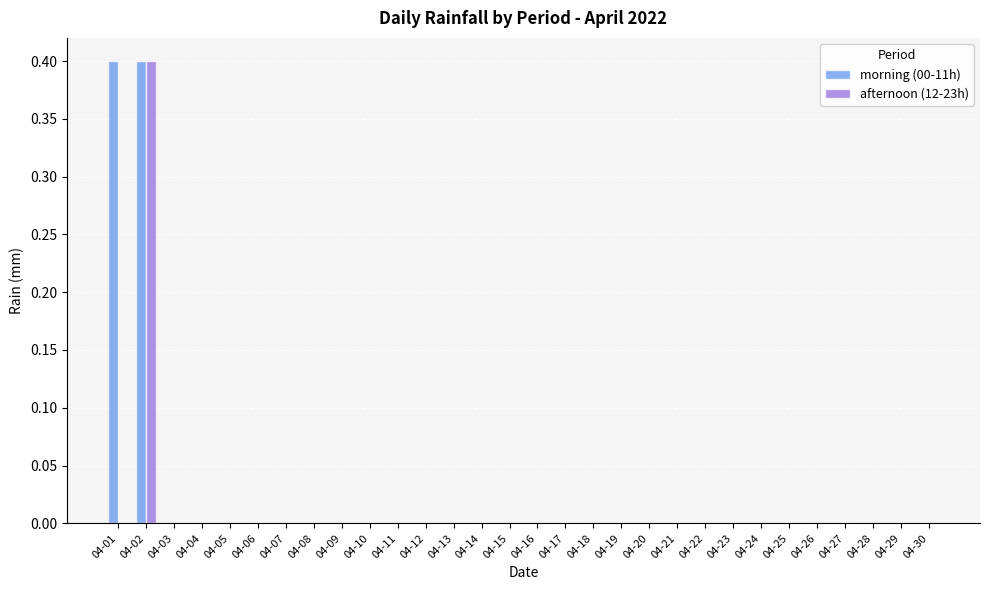

How many data points does each series have?

30